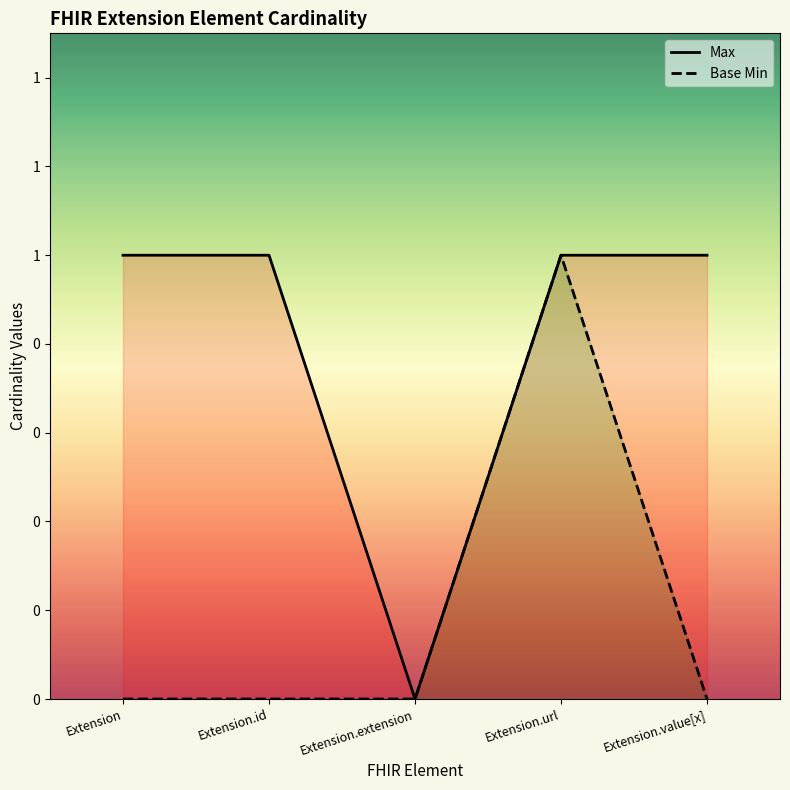

How many series are shown in this chart?

2